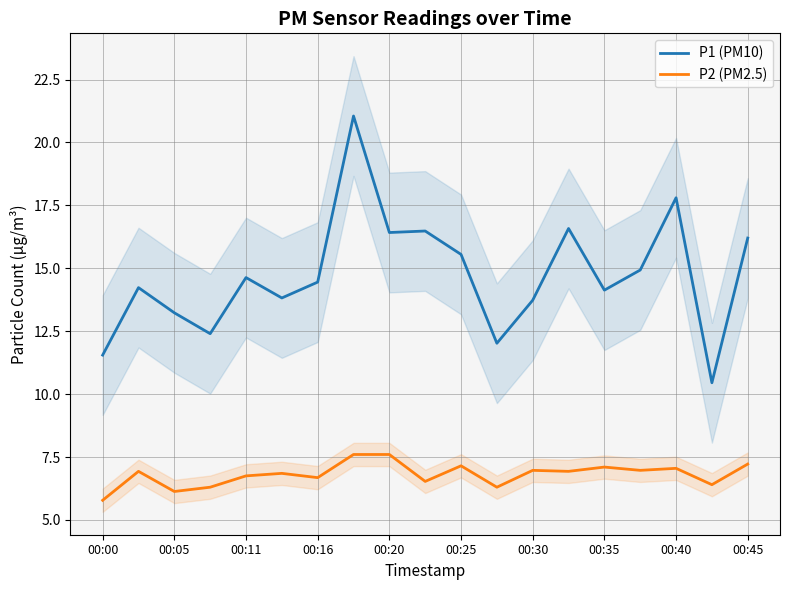

What is the maximum value for P1 (PM10)?

21.1